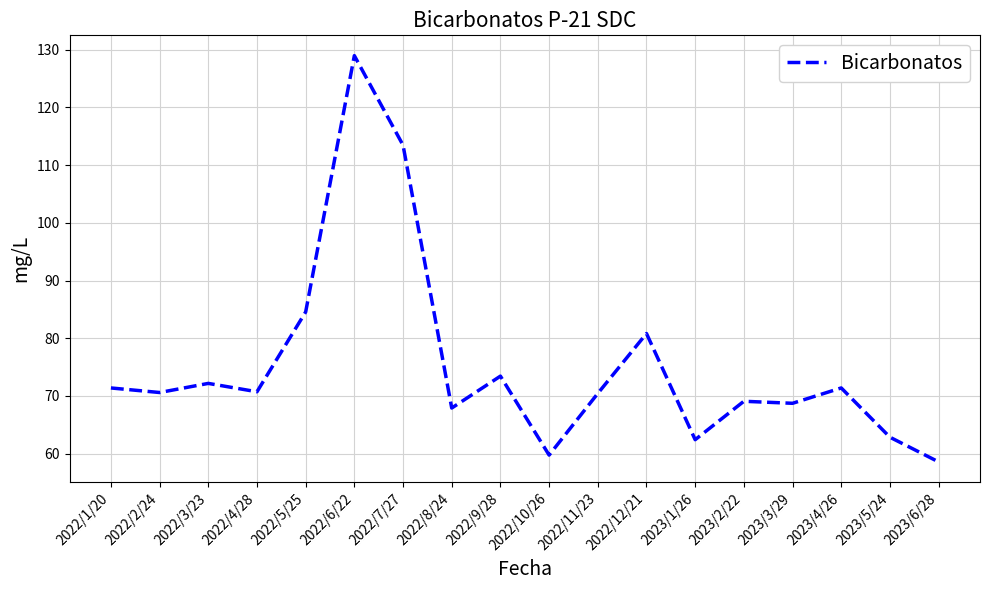

What is the difference between the maximum and minimum values?

70.4